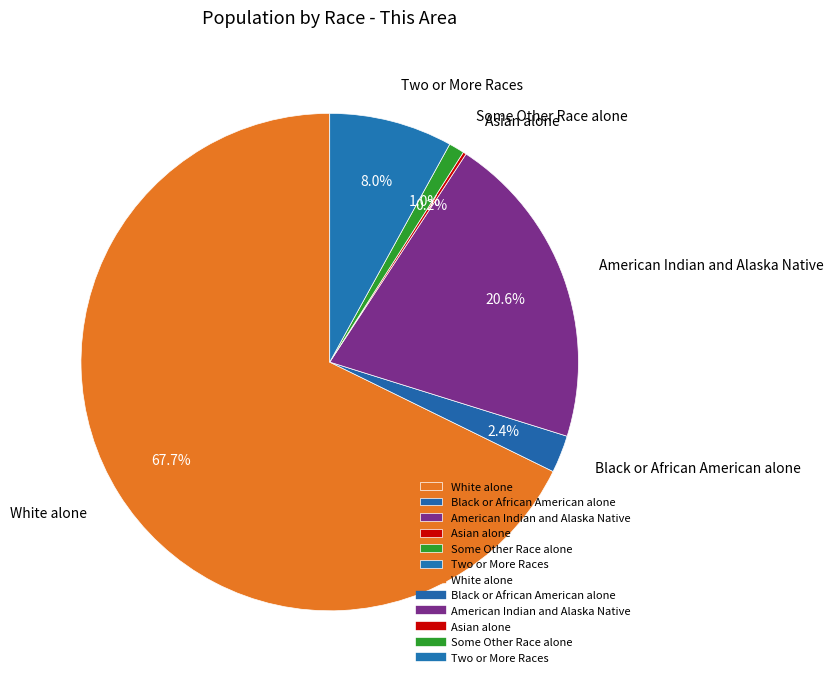

What percentage is NOT represented by Some Other Race alone?

99.0%